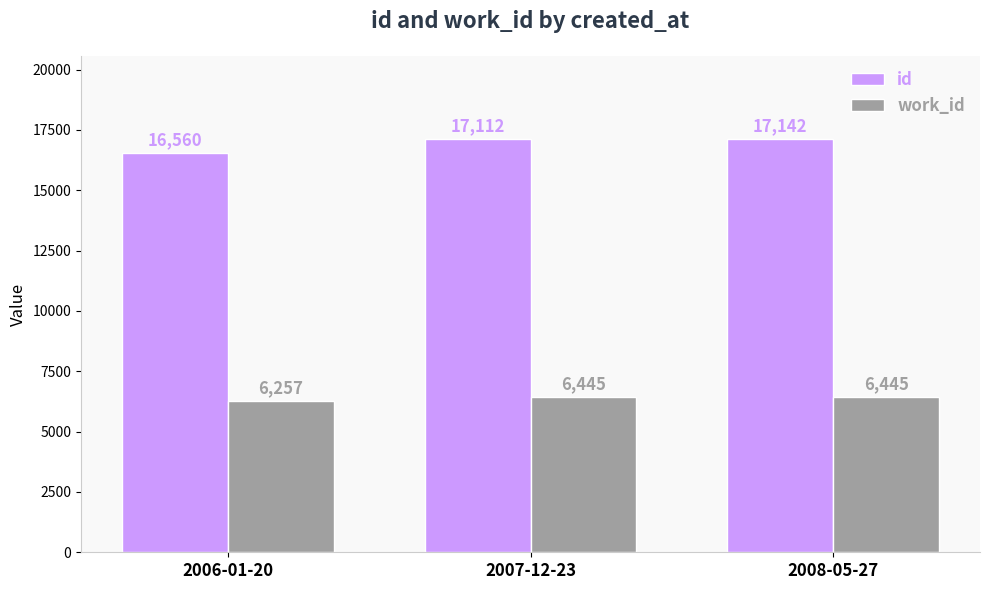

Which label corresponds to the smallest value in the chart?

2006-01-20